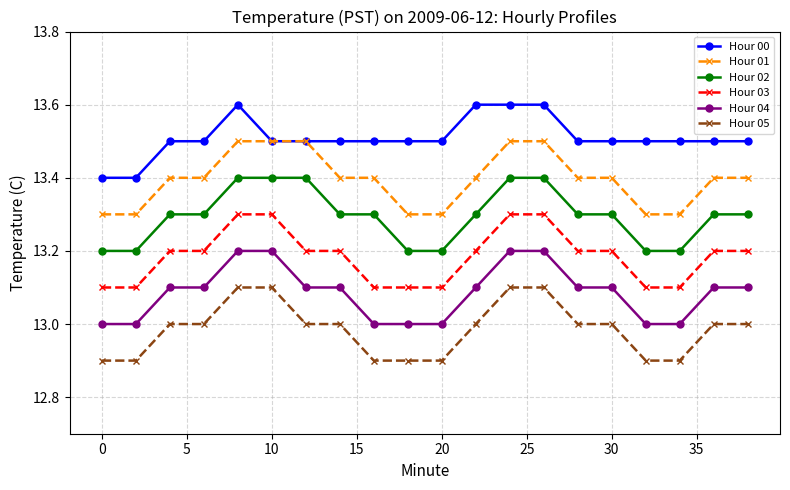

What is the value of the Hour 02 point at the 9th from the left?

13.3